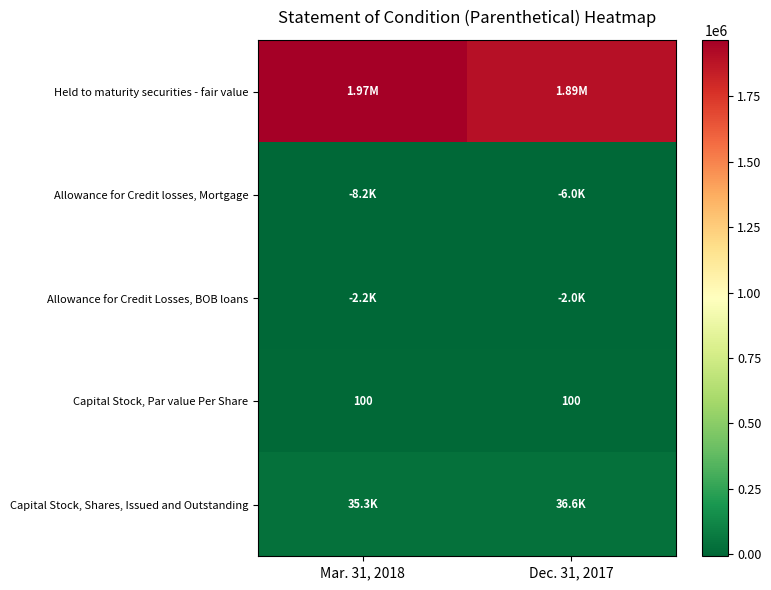

How many values in the Held to maturity securities - fair value series are below 1966186?

1